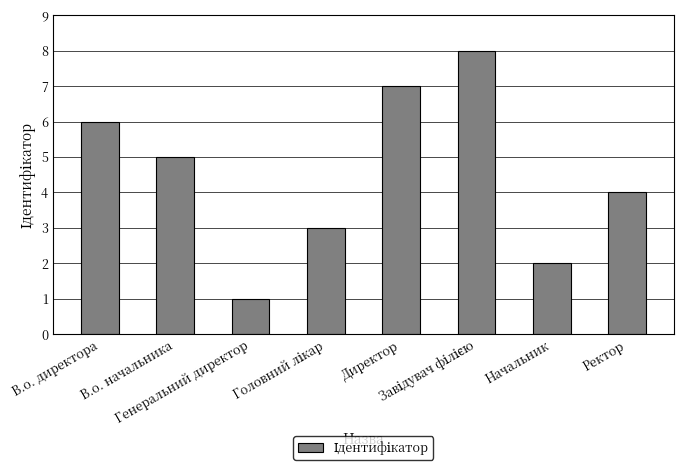

What is the difference between the maximum and second lowest values?

6